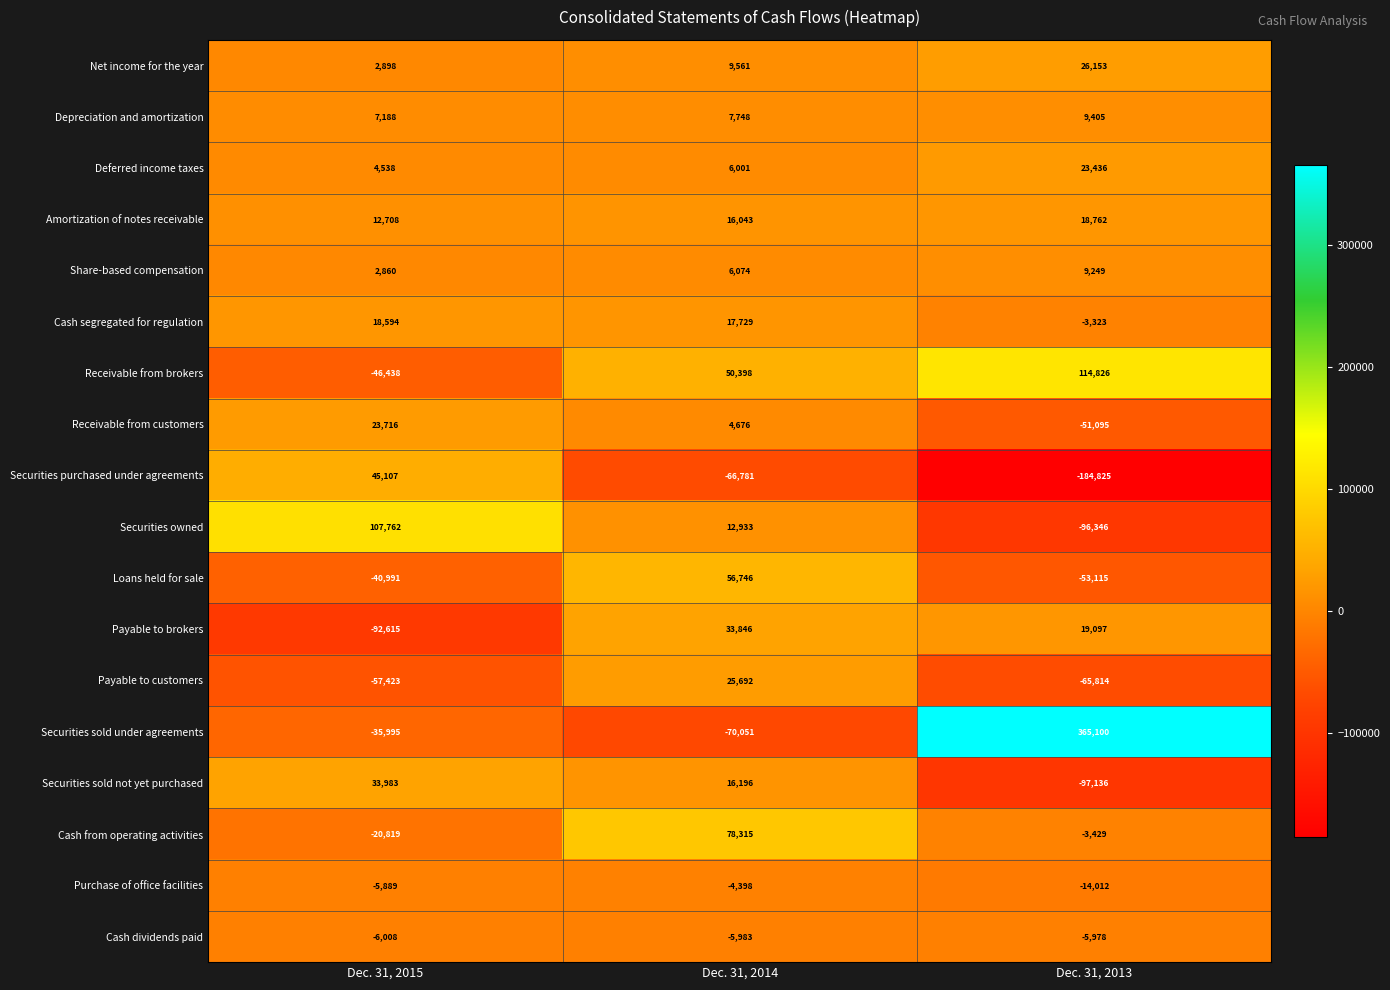

Which label corresponds to the largest value in the chart?

Dec. 31, 2013